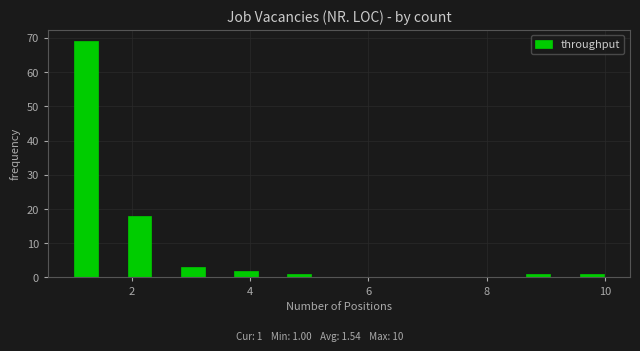

Read against the x-axis, roughly where is the centre of the tallest bar?

1.2